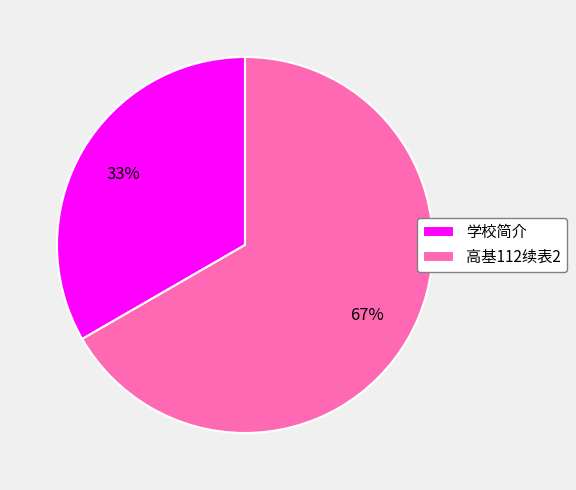

Do 高基112续表2 and 学校简介 together represent more than half of the pie?

Yes